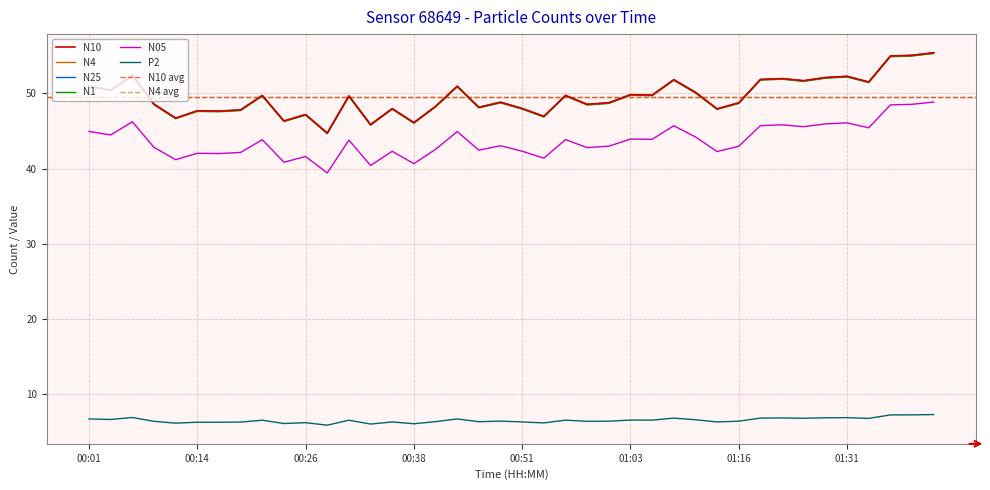

What is the average value of the N25 series?

49.5